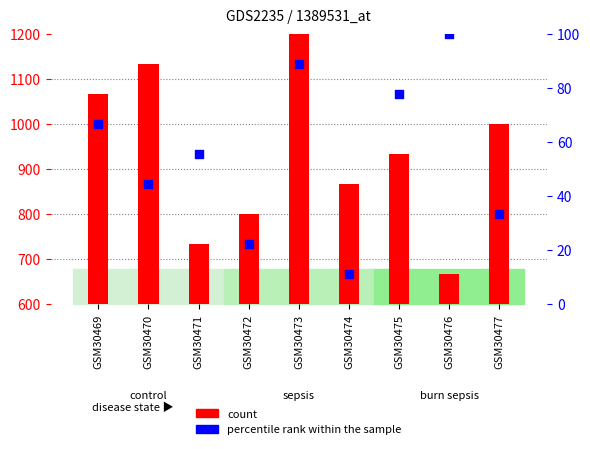

At how many categories does at least one series exceed 46?

9